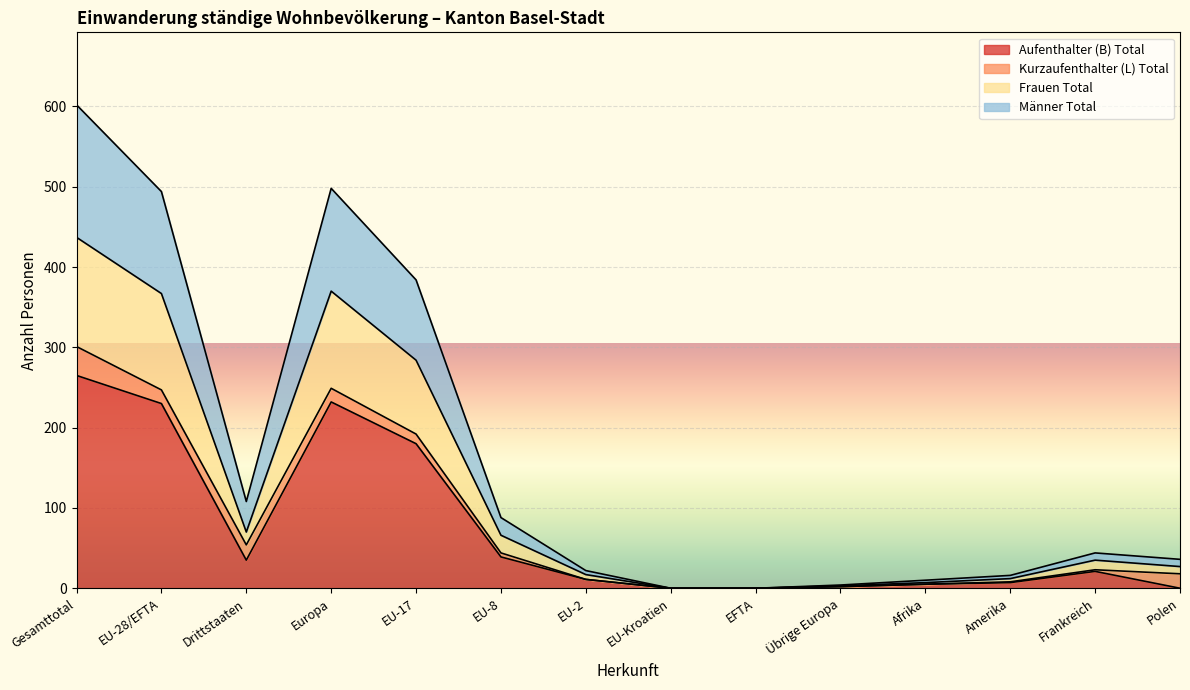

The Frauen Total series shows 23 at EU-2. True or false?

False